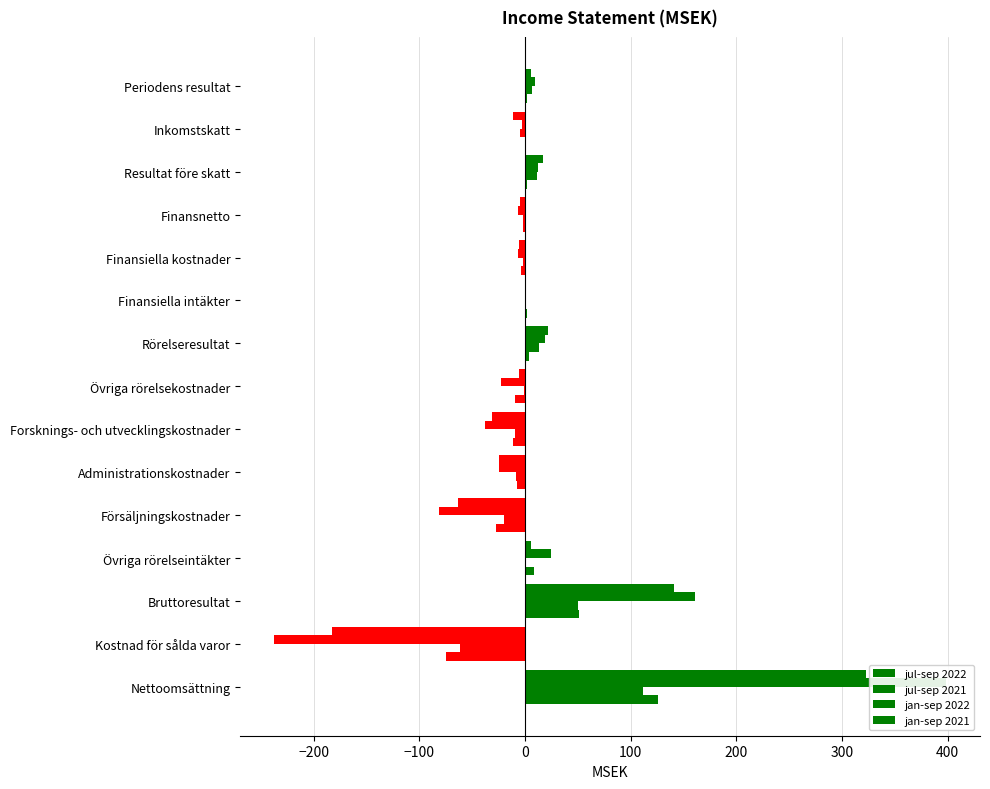

Does the chart contain any negative values?

Yes